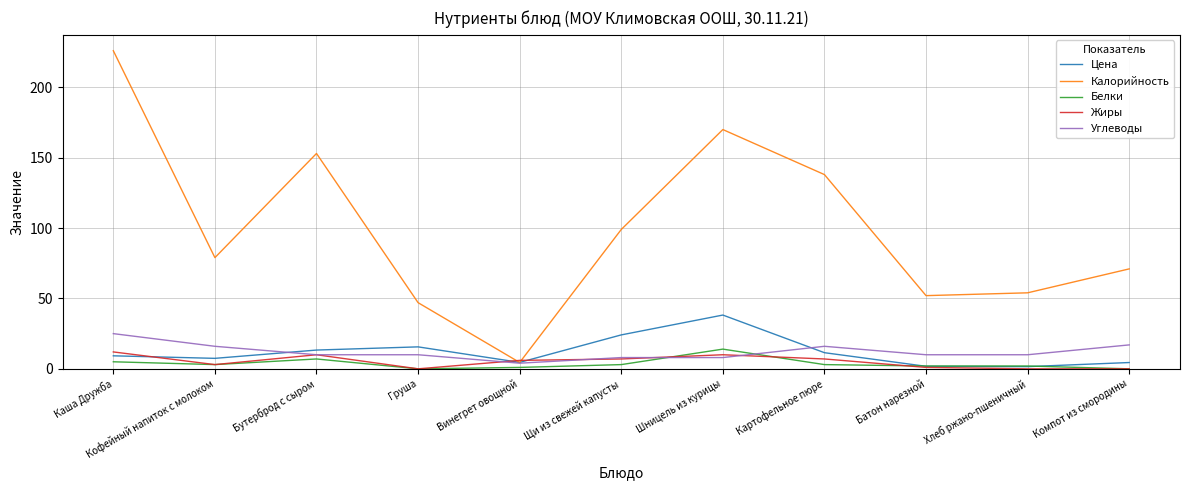

Where is the first local minimum for Белки?

Кофейный напиток с молоком